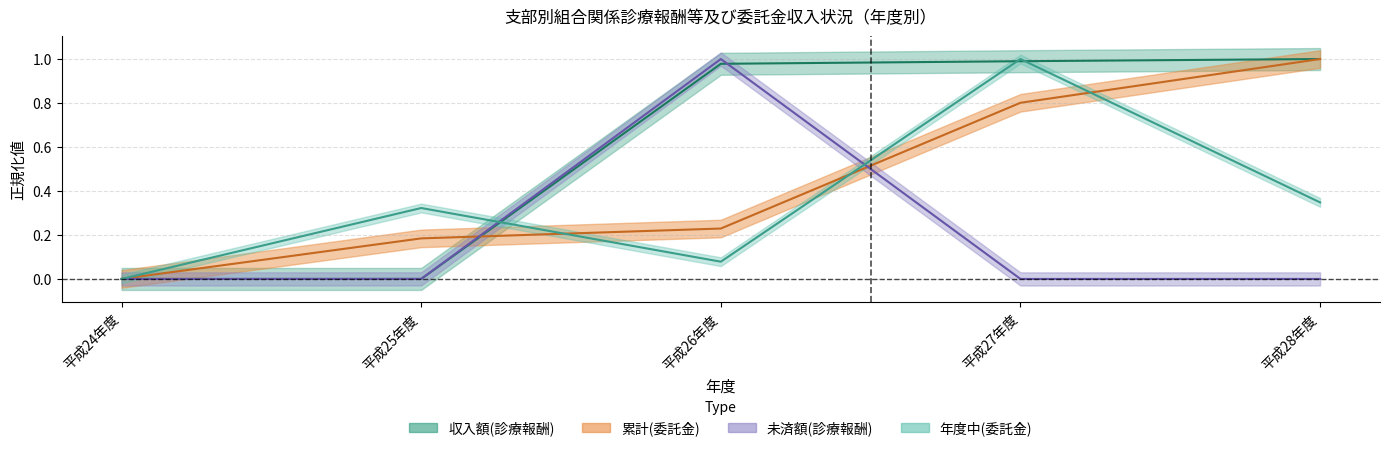

Which series has the largest total across all categories?

収入額(診療報酬)